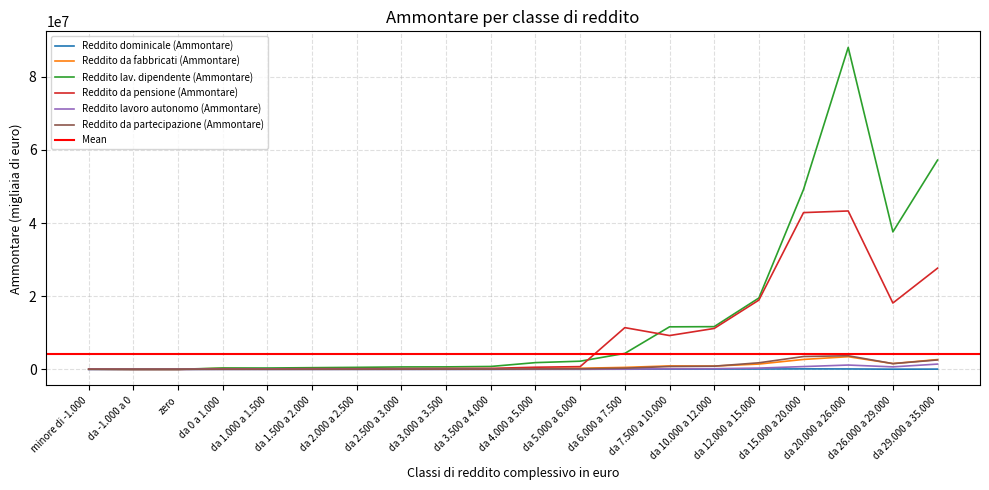

How many values in the Reddito da pensione (Ammontare) series exceed 577704?

9